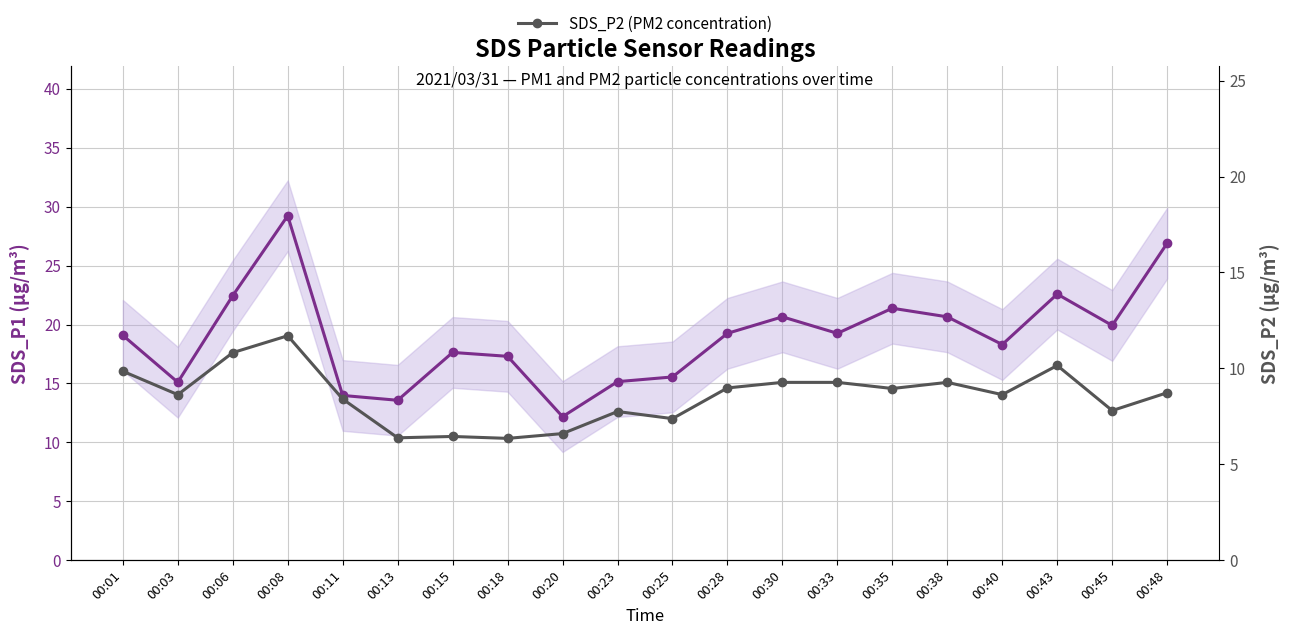

Which category has the lowest value across all series?

00:18